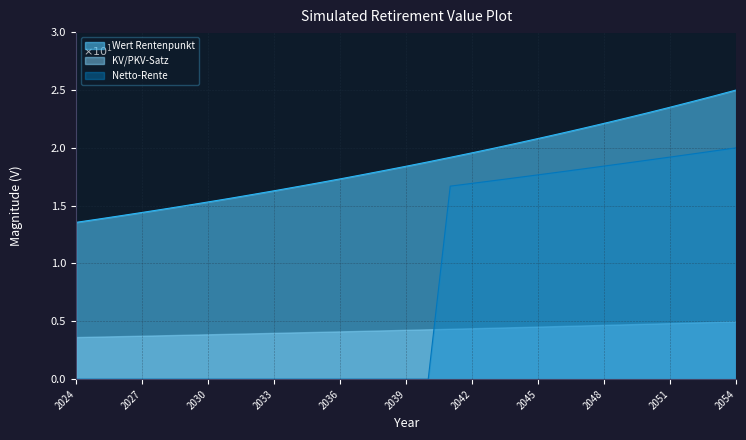

What is the difference between the second highest and minimum values in the Wert Rentenpunkt series?

1.1